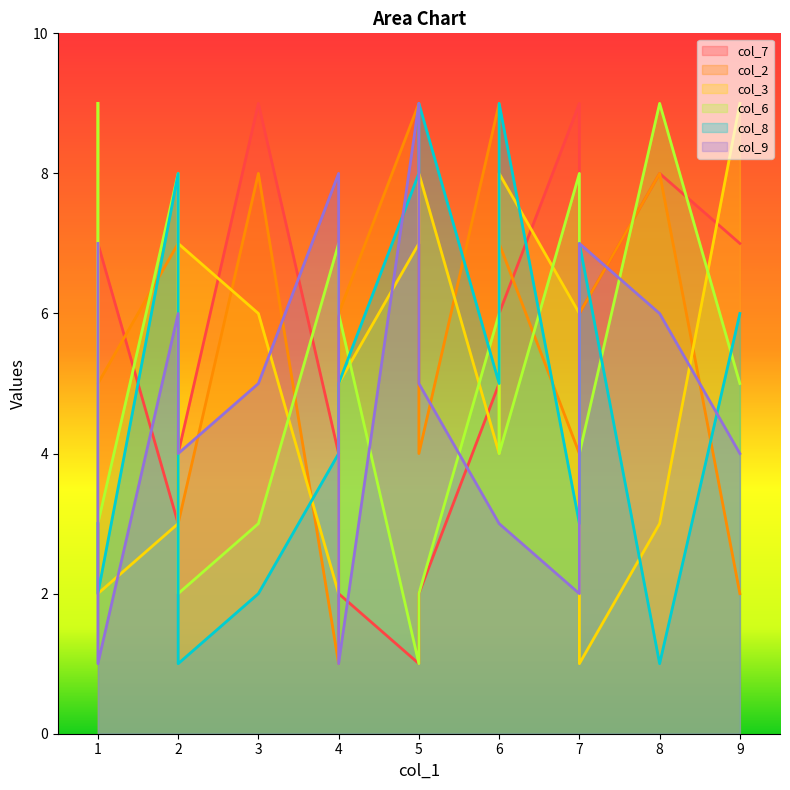

How many data points in col_9 are less than 5?

7